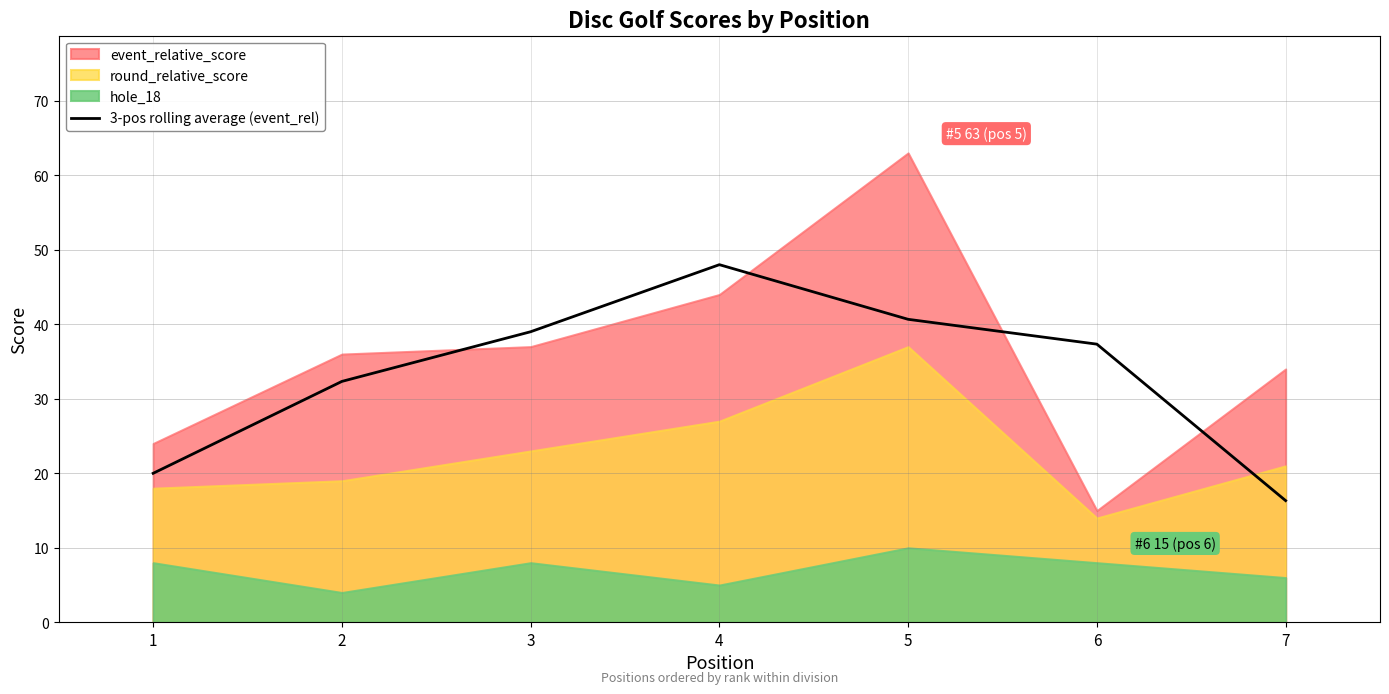

How many lines are shown in the chart?

1